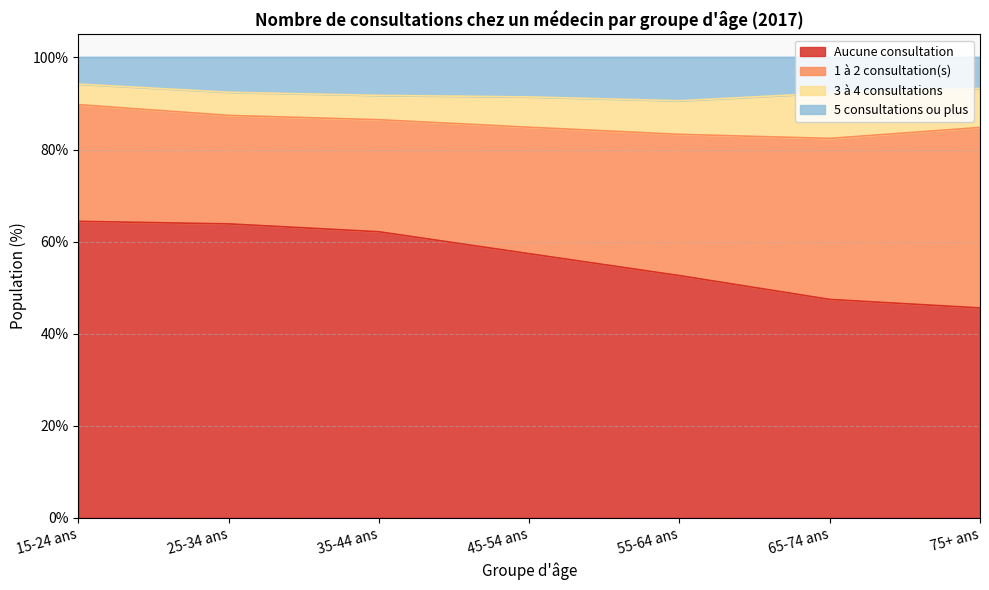

Read the Aucune consultation value at 55-64 ans.

52.6